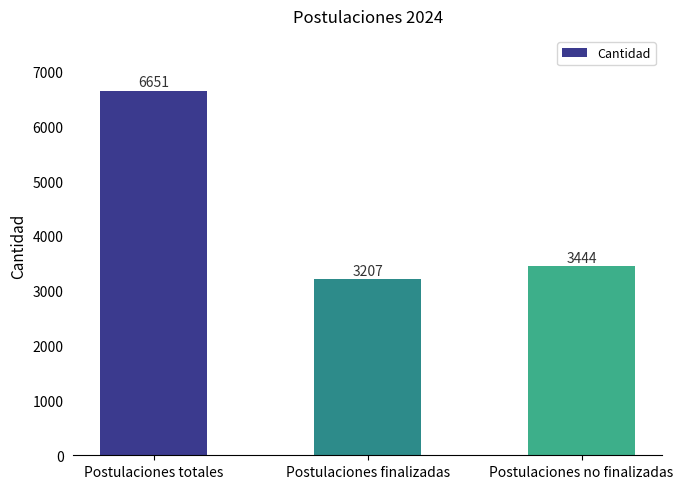

What is the difference between the values at Postulaciones totales and Postulaciones no finalizadas?

3207